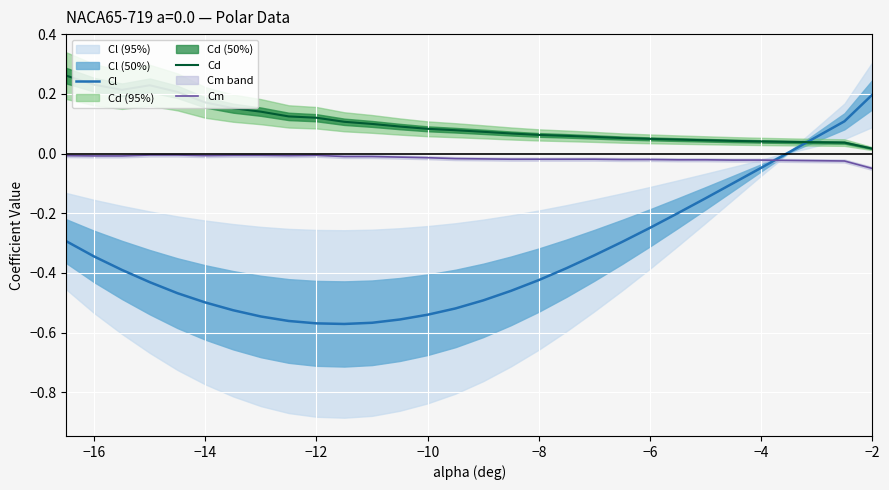

Reading left to right, what are all the values shown in this chart?

Cl: -0.3	-0.3	-0.4	-0.4	-0.5	-0.5	-0.5	-0.5	-0.6	-0.6	-0.6	-0.6	-0.6	-0.5	-0.5	-0.5	-0.5	-0.4	-0.4	-0.3	-0.3	-0.2	-0.2	-0.1	-0.1	-0.0	0.0	0.1	0.1	0.2
Cd: 0.3	0.2	0.2	0.2	0.2	0.2	0.2	0.1	0.1	0.1	0.1	0.1	0.1	0.1	0.1	0.1	0.1	0.1	0.1	0.1	0.1	0.0	0.0	0.0	0.0	0.0	0.0	0.0	0.0	0.0
Cm: -0.0	-0.0	-0.0	-0.0	-0.0	-0.0	-0.0	-0.0	-0.0	-0.0	-0.0	-0.0	-0.0	-0.0	-0.0	-0.0	-0.0	-0.0	-0.0	-0.0	-0.0	-0.0	-0.0	-0.0	-0.0	-0.0	-0.0	-0.0	-0.0	-0.1